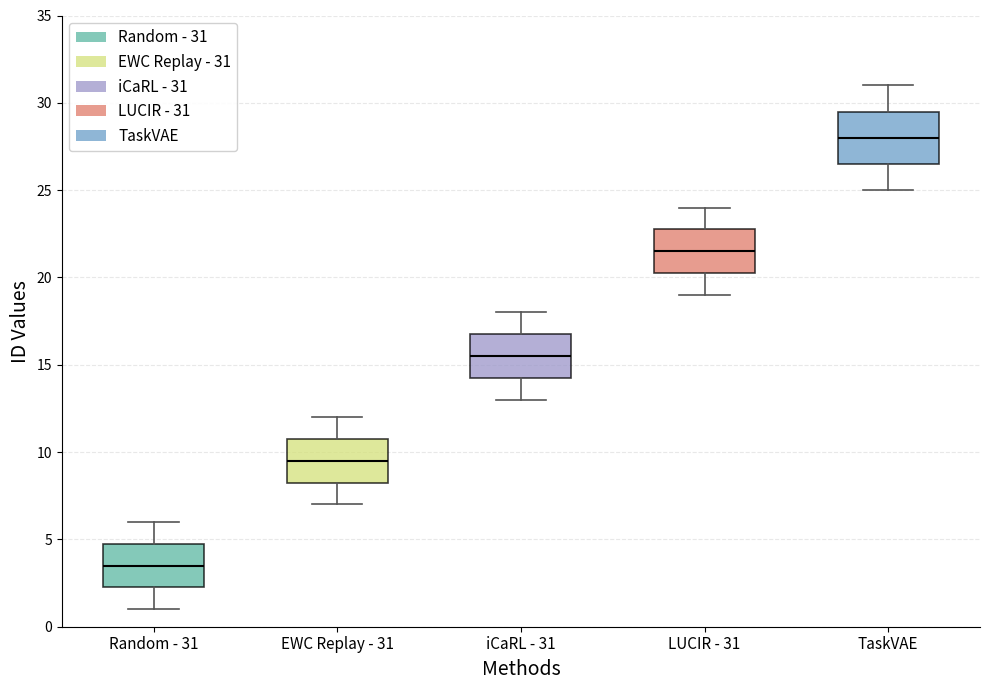

Reading left to right, transcribe this box plot: for each box, give where its median line is, the range the box spans, and where its two whiskers end, as read against the y-axis. The values are not printed on the chart, so give them approximately, as read against the axis.

Random - 31: median 3.5, box 2.5 to 5.0, whiskers 1.0 to 6.0
EWC Replay - 31: median 9.5, box 8.5 to 11.0, whiskers 7.0 to 12.0
iCaRL - 31: median 15.5, box 14.5 to 17.0, whiskers 13.0 to 18.0
LUCIR - 31: median 21.5, box 20.5 to 23.0, whiskers 19.0 to 24.0
TaskVAE: median 28.0, box 26.5 to 29.5, whiskers 25.0 to 31.0